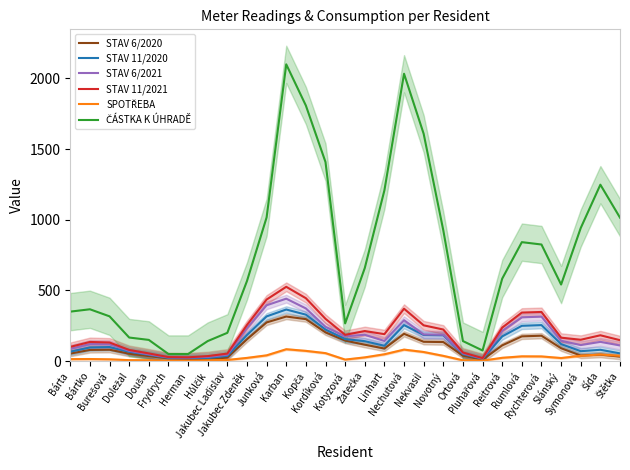

The value of SPOTŘEBA at Bártko is 14.7. True or false?

True